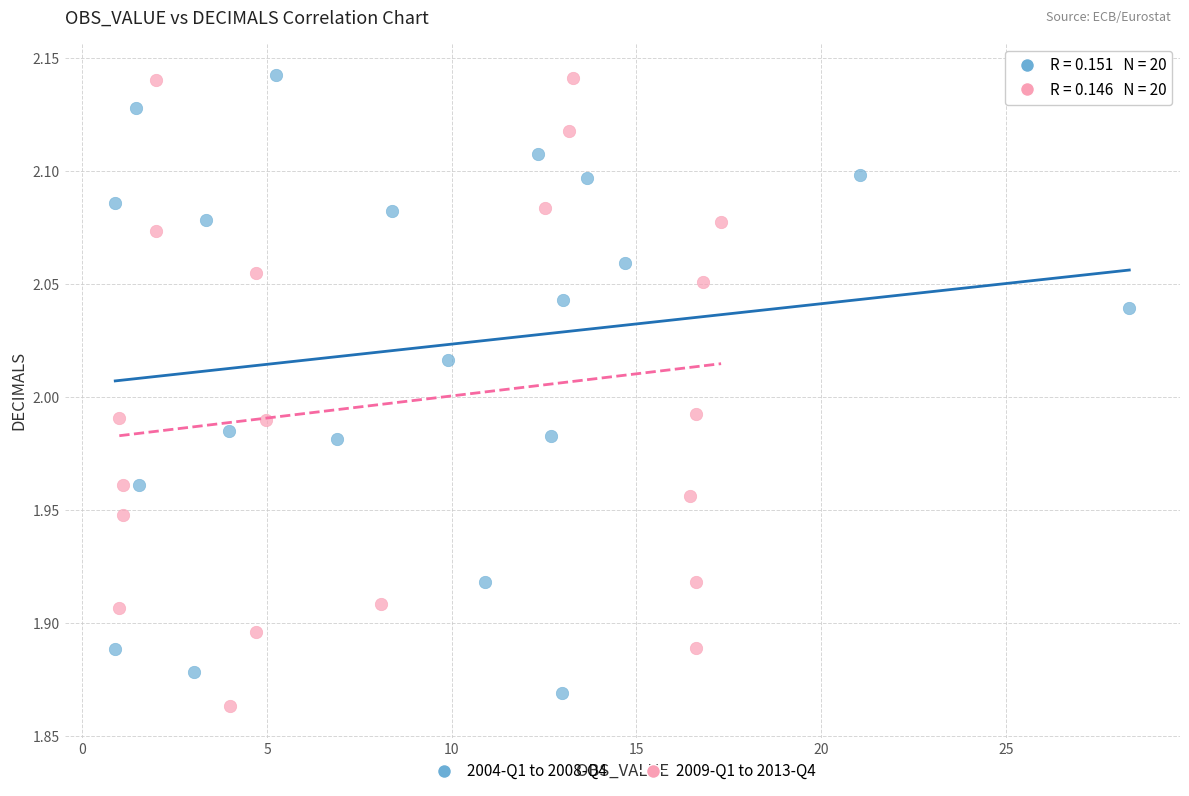

What are all the series names shown in the legend?

2004-Q1 to 2008-Q4, 2009-Q1 to 2013-Q4